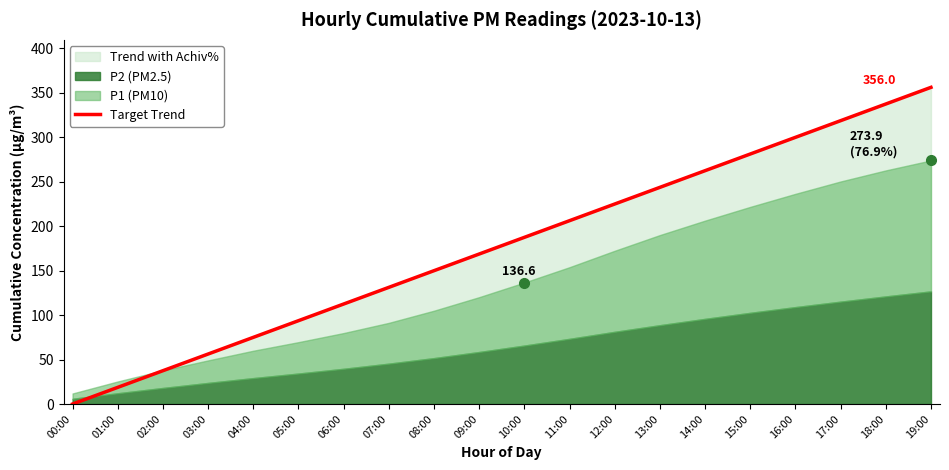

True or false: the data shows 297.6 at 10:00.

False